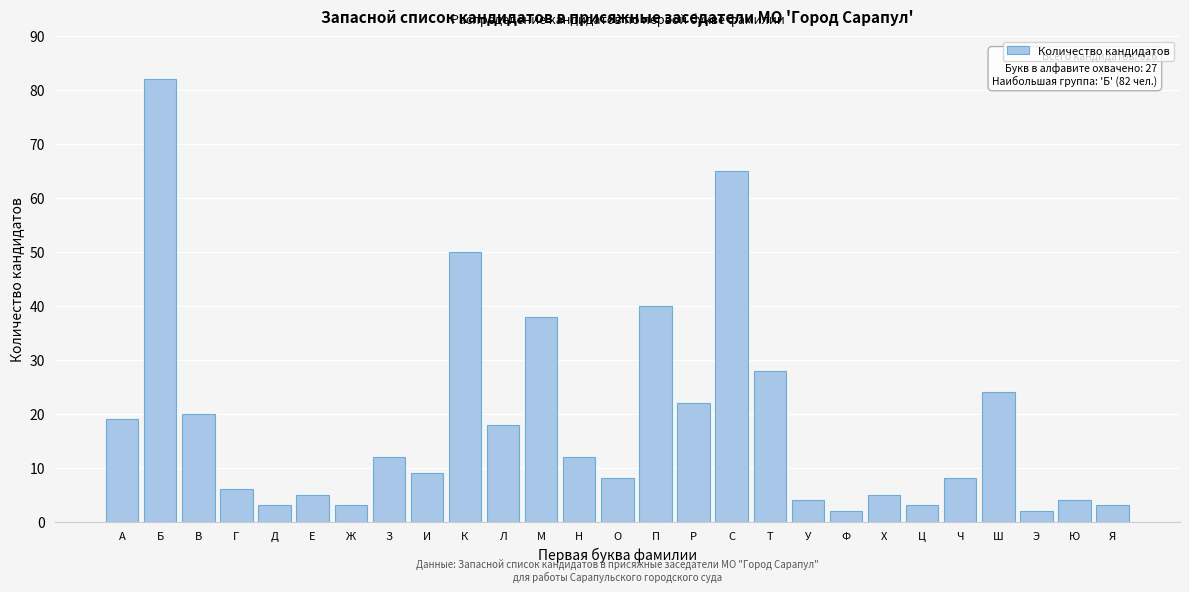

Reading right to left, transcribe all the data shown in this chart.

3	4	2	24	8	3	5	2	4	28	65	22	40	8	12	38	18	50	9	12	3	5	3	6	20	82	19